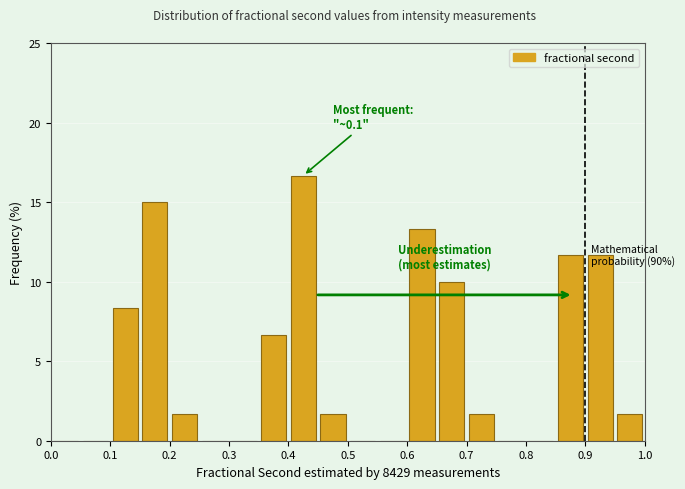

Which range on the x-axis has the tallest bar?

0.40 to 0.45